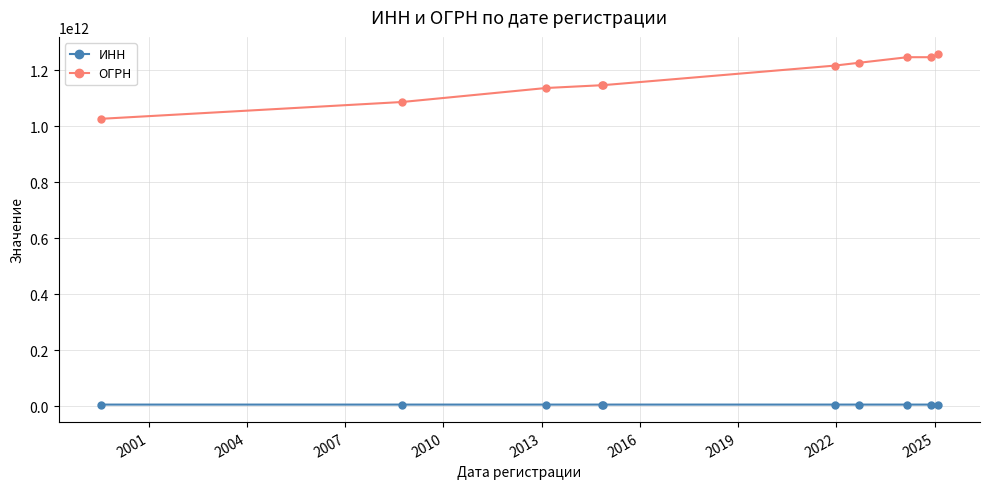

Which series has the largest range (max minus min)?

ОГРН